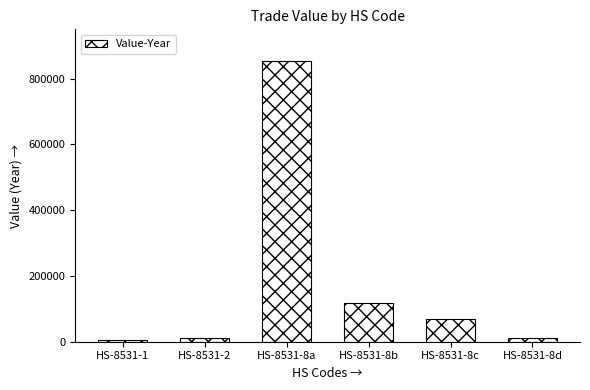

How many data points are less than 68931?

3